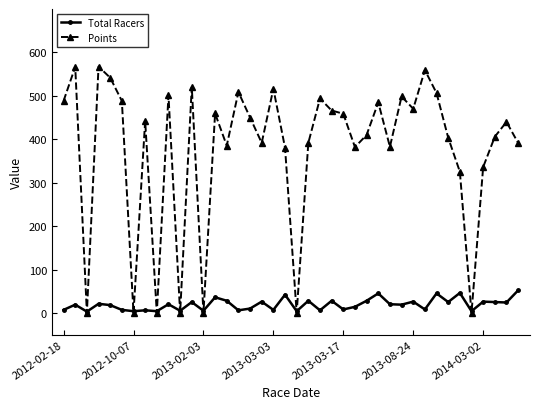

How many intersections are there between Total Racers and Points?

14